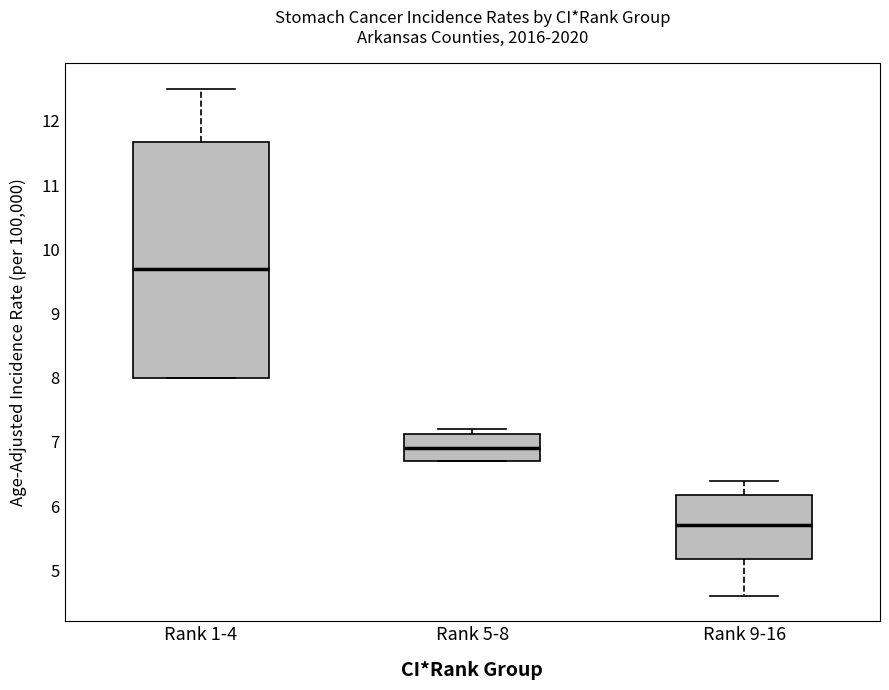

Which box is the tallest, from its lower edge to its upper edge?

Rank 1-4